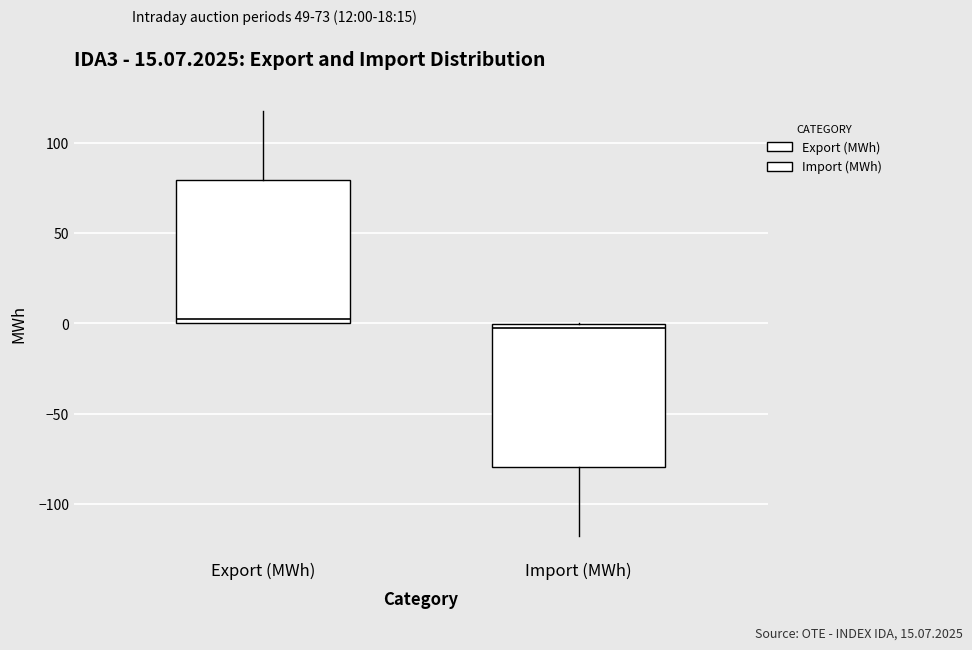

Reading left to right, transcribe this box plot: for each box, give where its median line is, the range the box spans, and where its two whiskers end, as read against the y-axis. The values are not printed on the chart, so give them approximately, as read against the axis.

Export (MWh): median 0 (just above the box's lower edge), box 0 to 80, whiskers 0 to 120
Import (MWh): median -5, box -80 to 0, whiskers -120 to 0